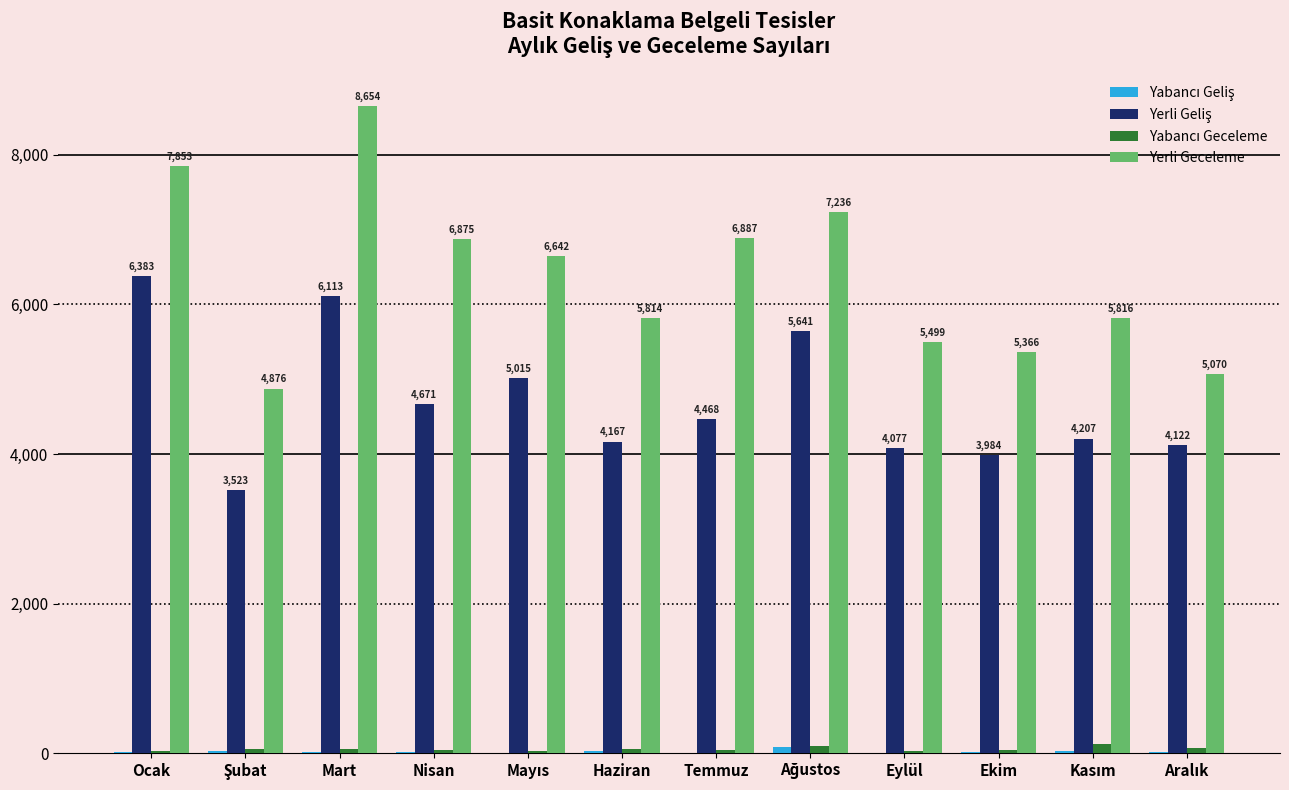

At which category does the chart reach its peak across all series?

Mart